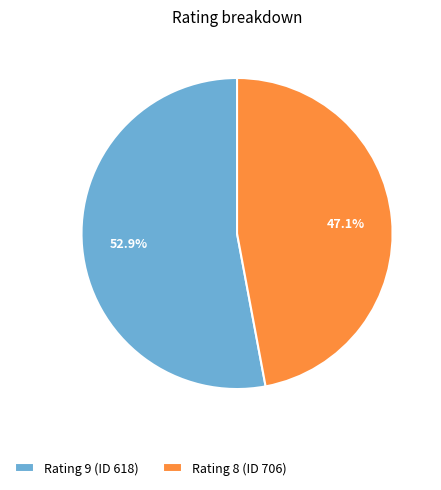

Which category has the smallest portion of the pie?

Rating 8 (ID 706)